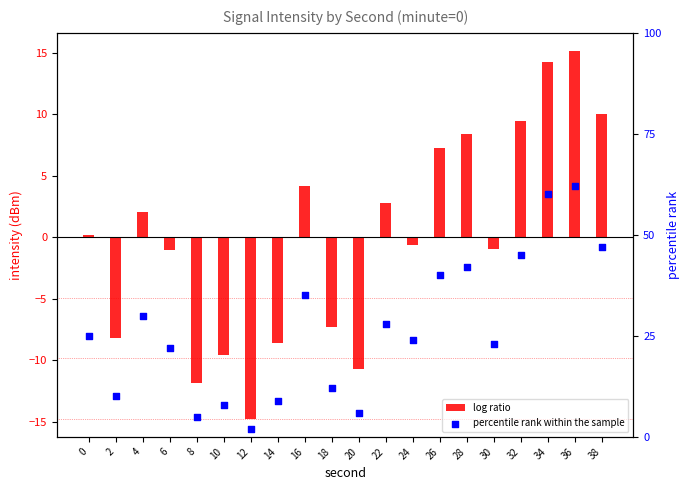

At how many categories does at least one series exceed 57?

2